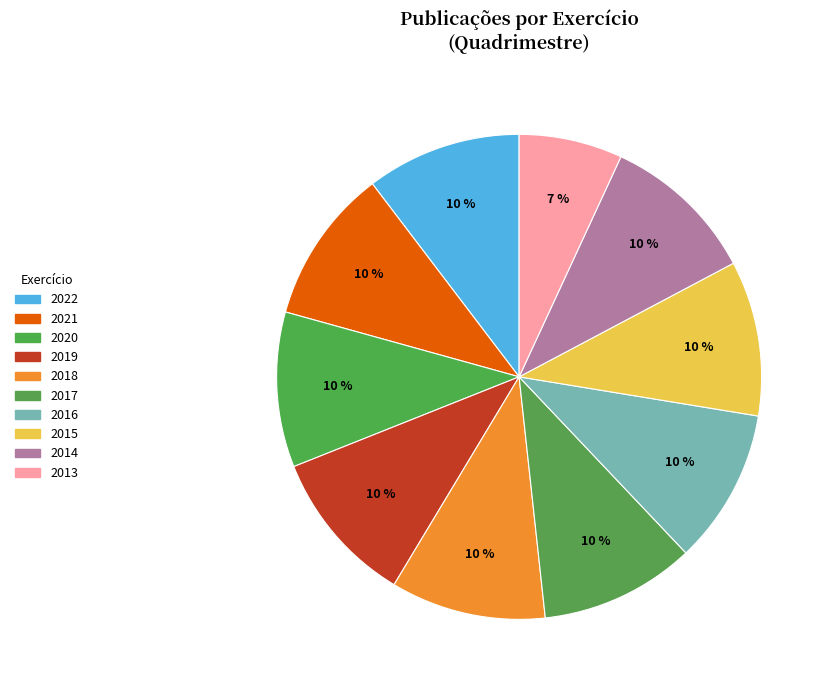

Rank the categories by value from highest to lowest.

2022, 2021, 2020, 2019, 2018, 2017, 2016, 2015, 2014, 2013